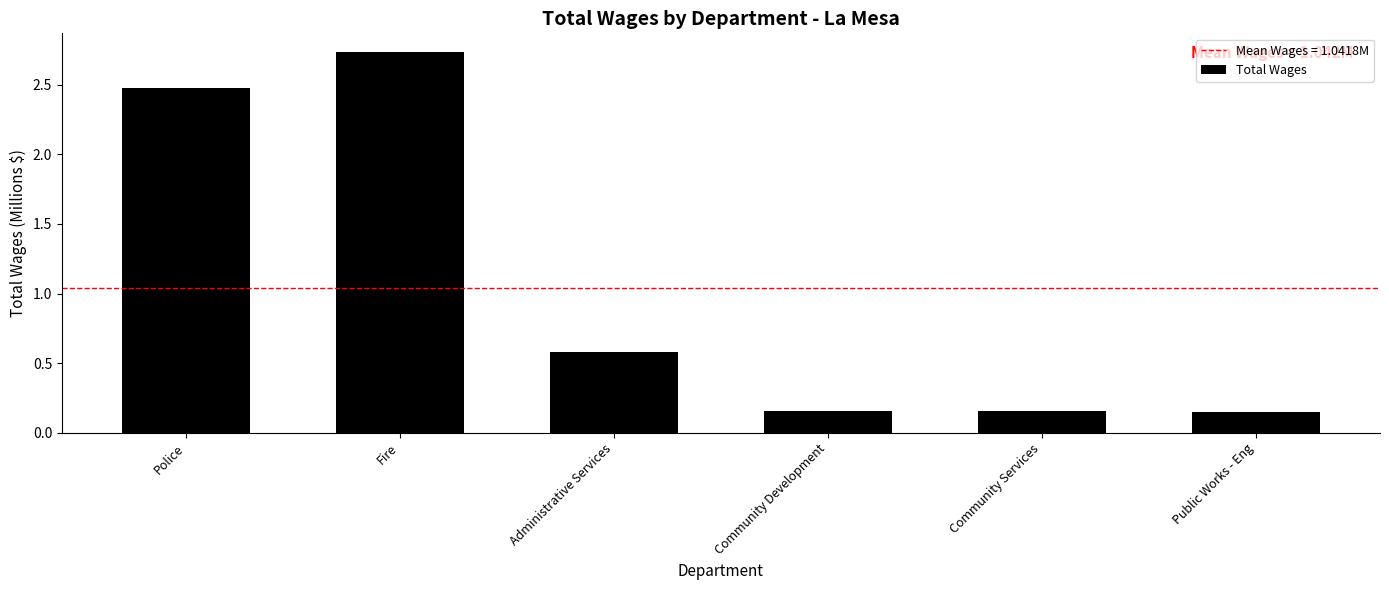

Where is the data nearest to the value 1?

Administrative Services